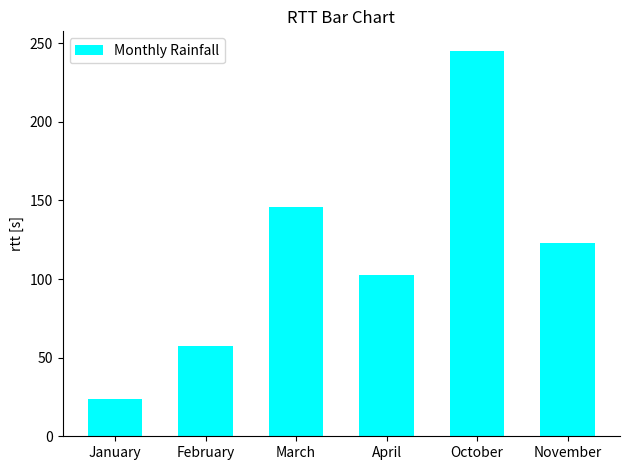

Which category has the highest value across all series?

October